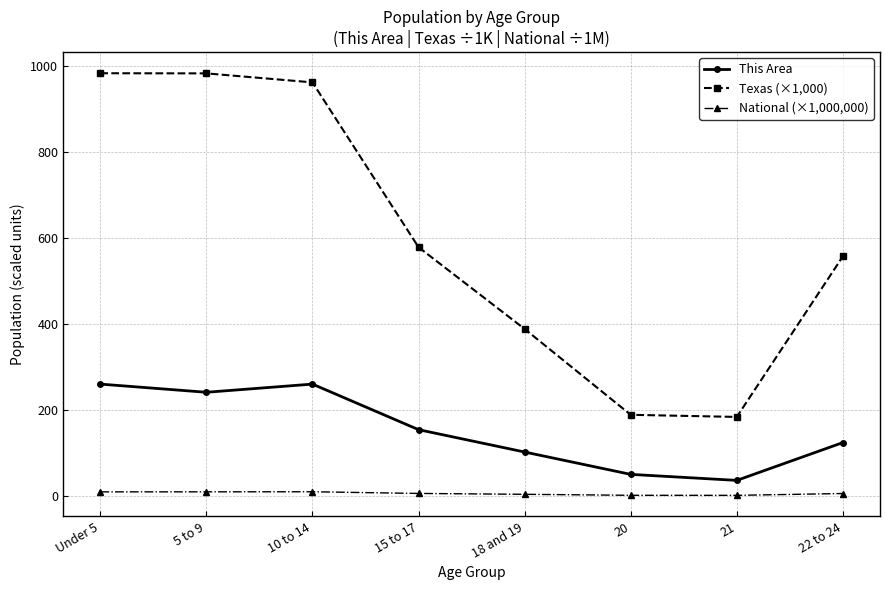

True or false: This Area and National (×1,000,000) cross at least once.

False